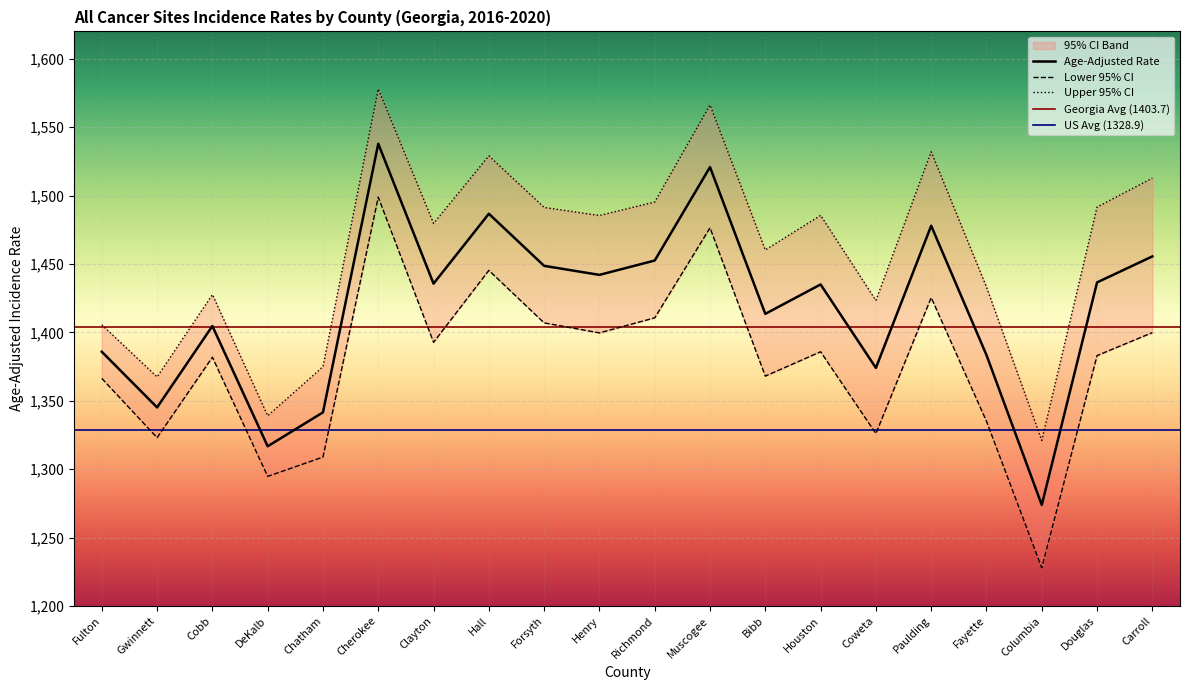

What is the sum of all Upper 95% CI values?

29198.5